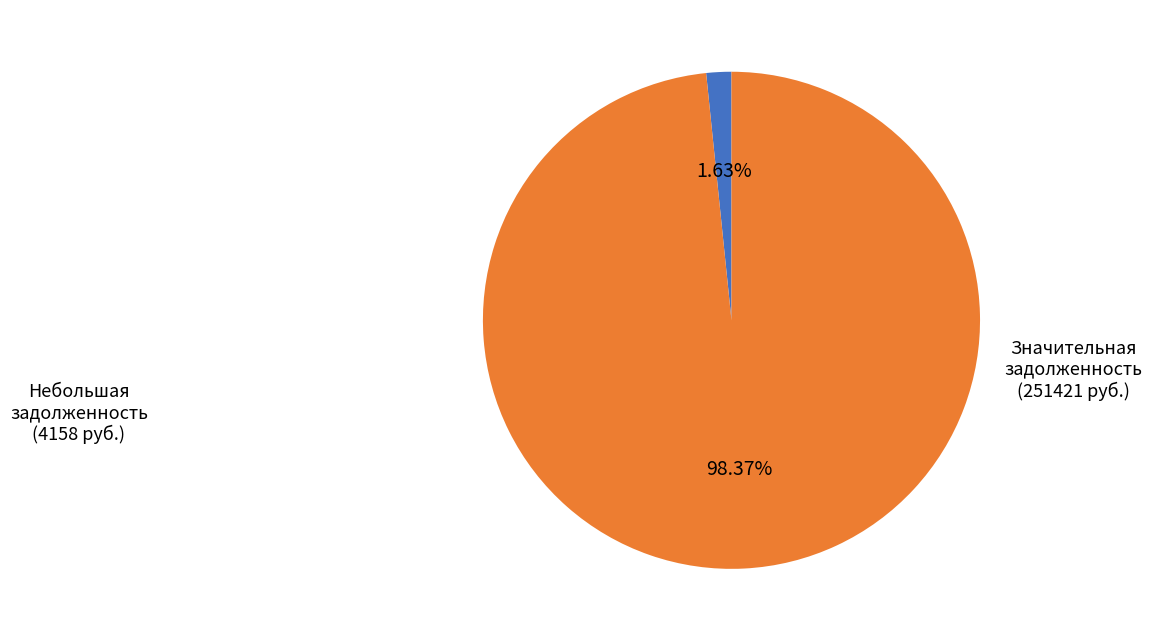

To the nearest percent, what is the average slice percentage?

50%